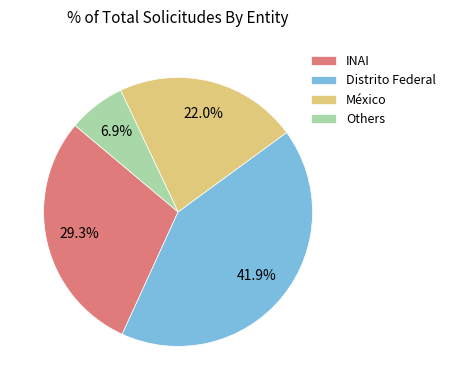

Which category has the biggest portion of the pie?

Distrito Federal